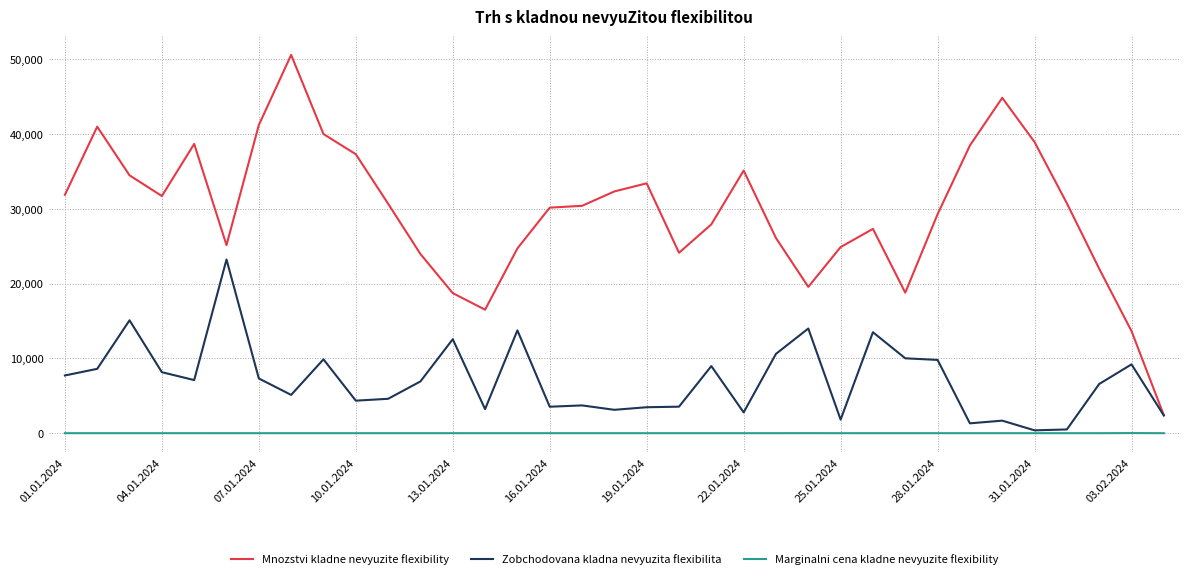

True or false: Marginalni cena kladne nevyuzite flexibility and Mnozstvi kladne nevyuzite flexibility cross at least once.

False